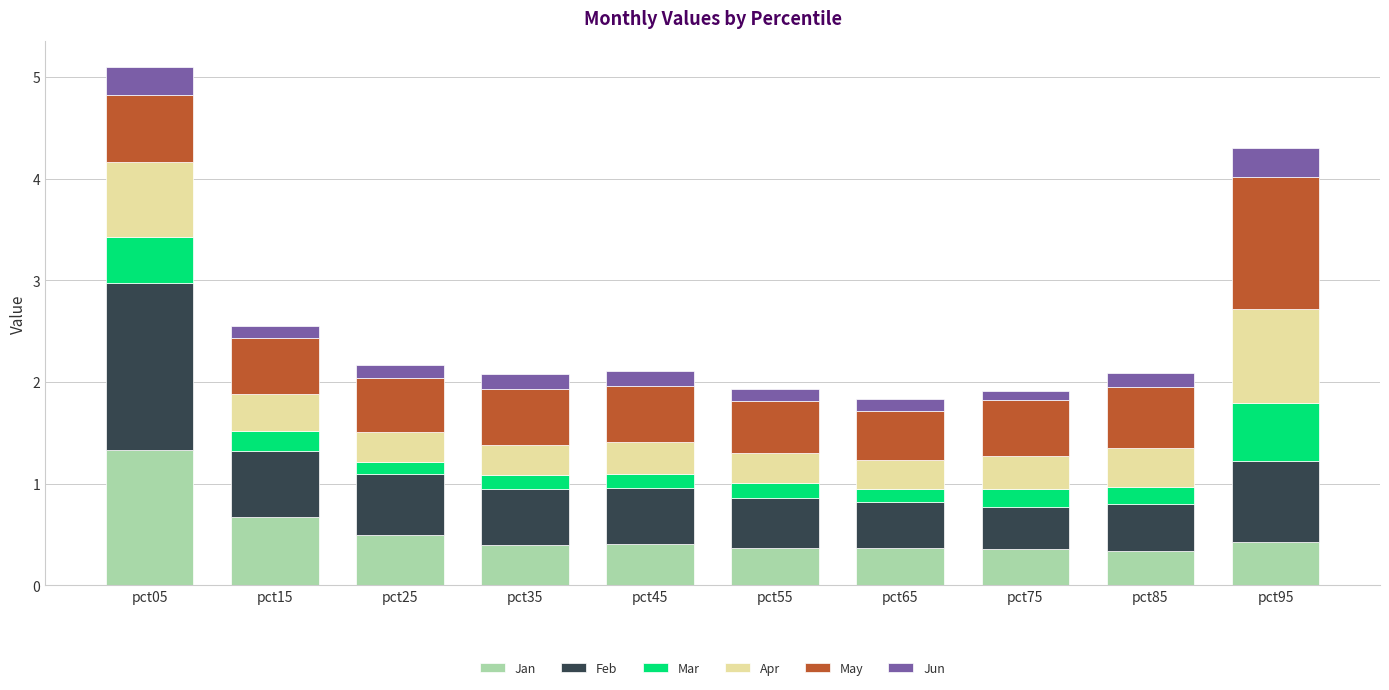

Does the chart contain stacked bars?

Yes